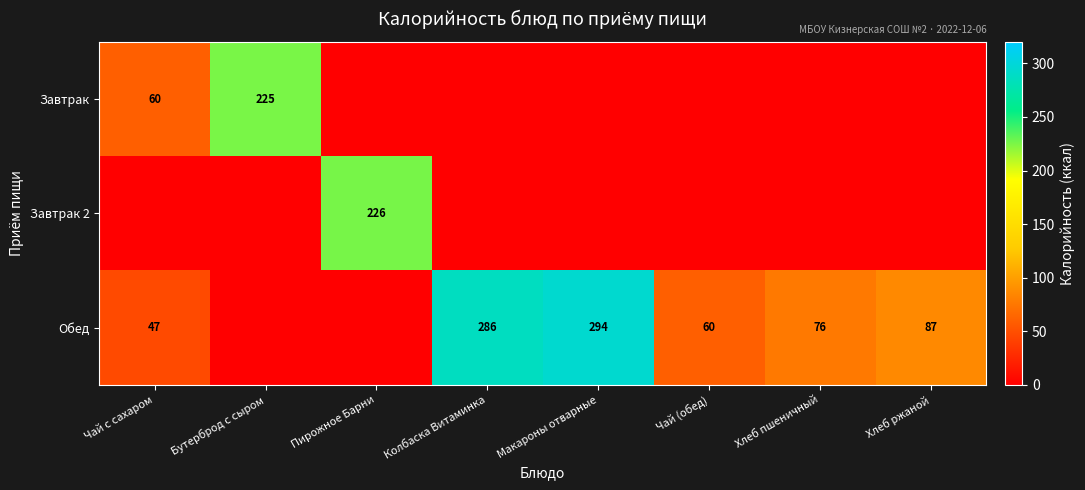

True or false: Обед has a value of 60 at Чай (обед).

True